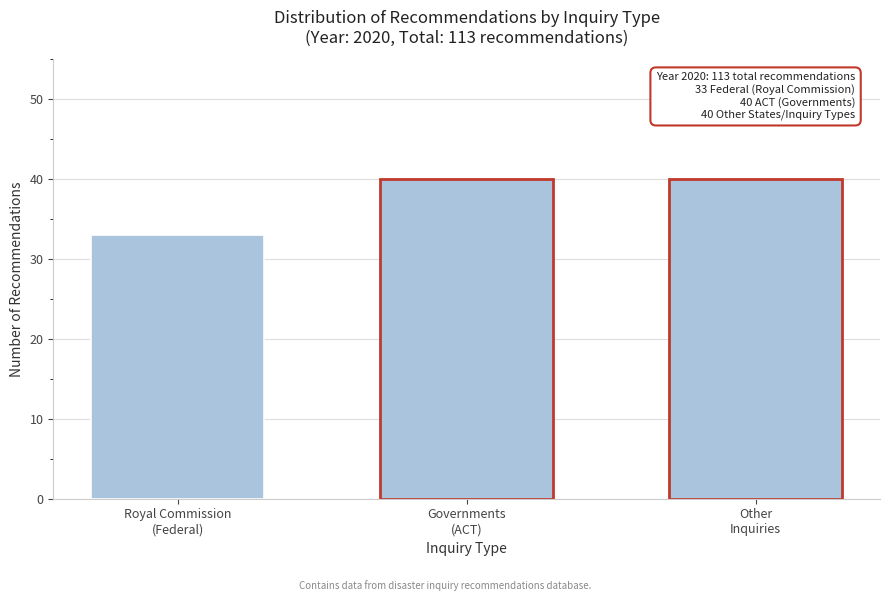

Reading left to right, extract all data points from this chart.

33	40	40